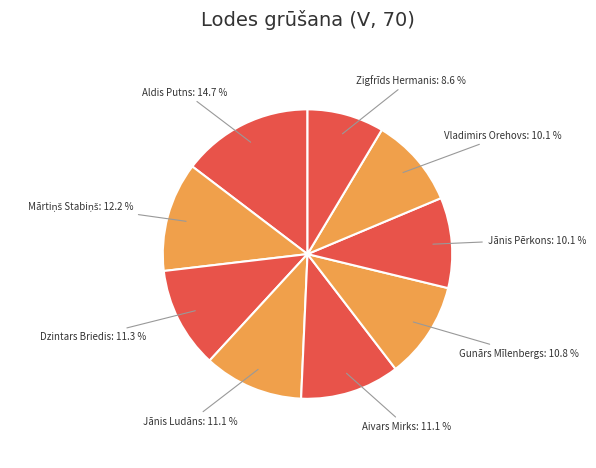

What portion of the pie excludes Zigfrīds Hermanis?

91.4%